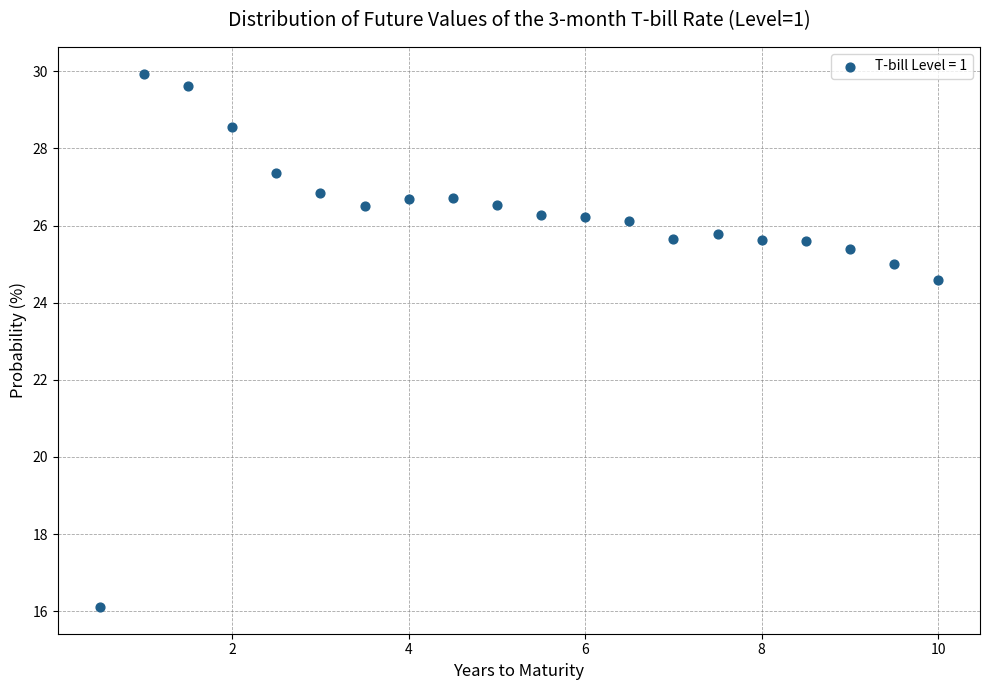

What Y value in the scatter plot is closest to 23?

24.6